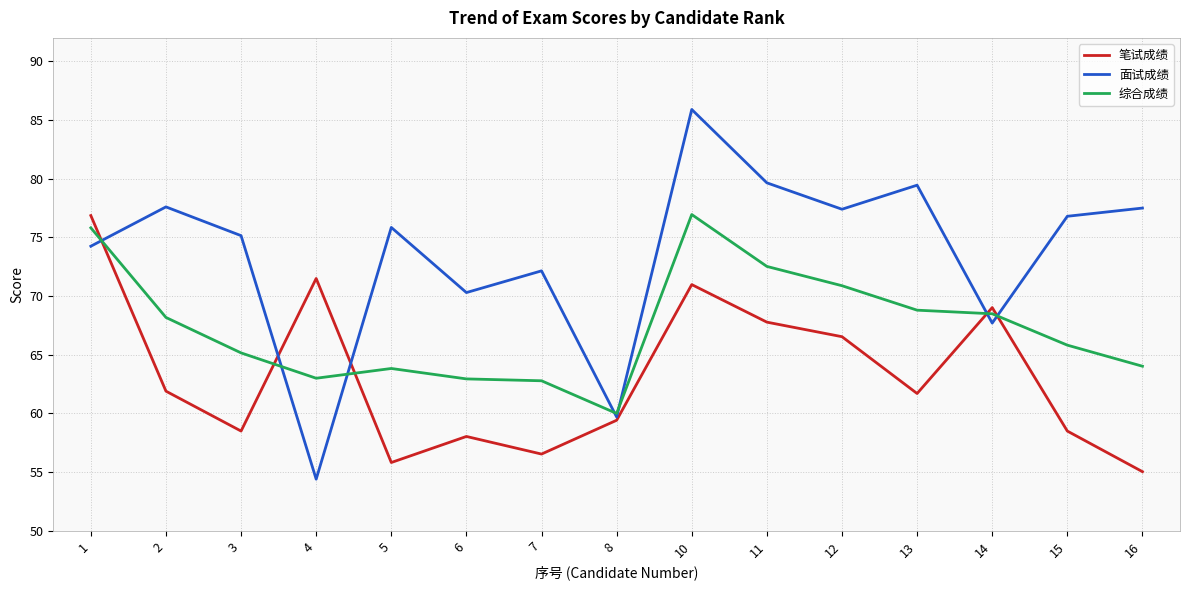

What is the highest value of the 综合成绩 series?

76.9